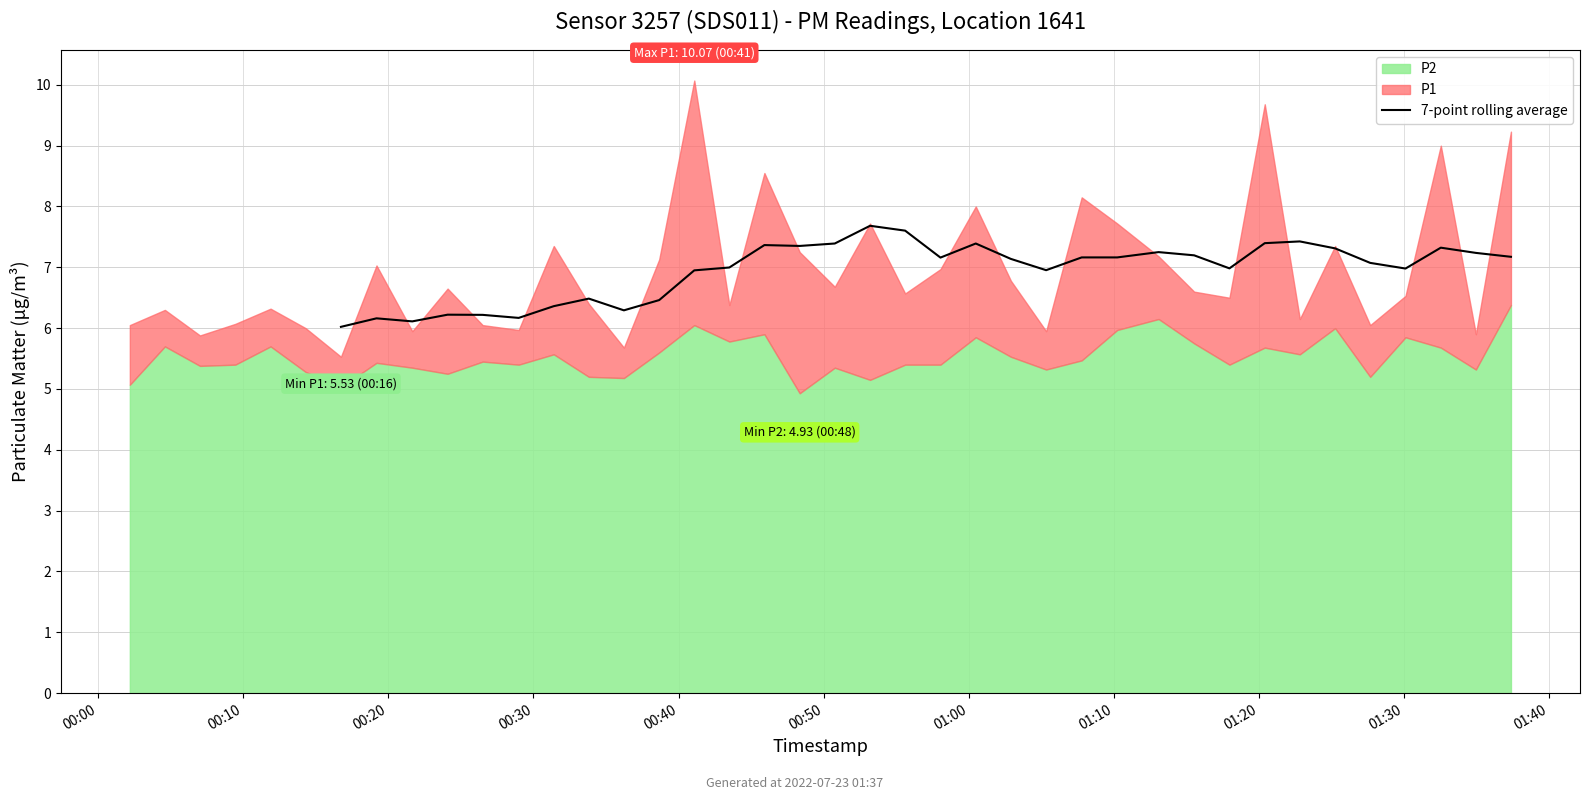

What is the lowest value of the 7-point rolling average series?

6.0